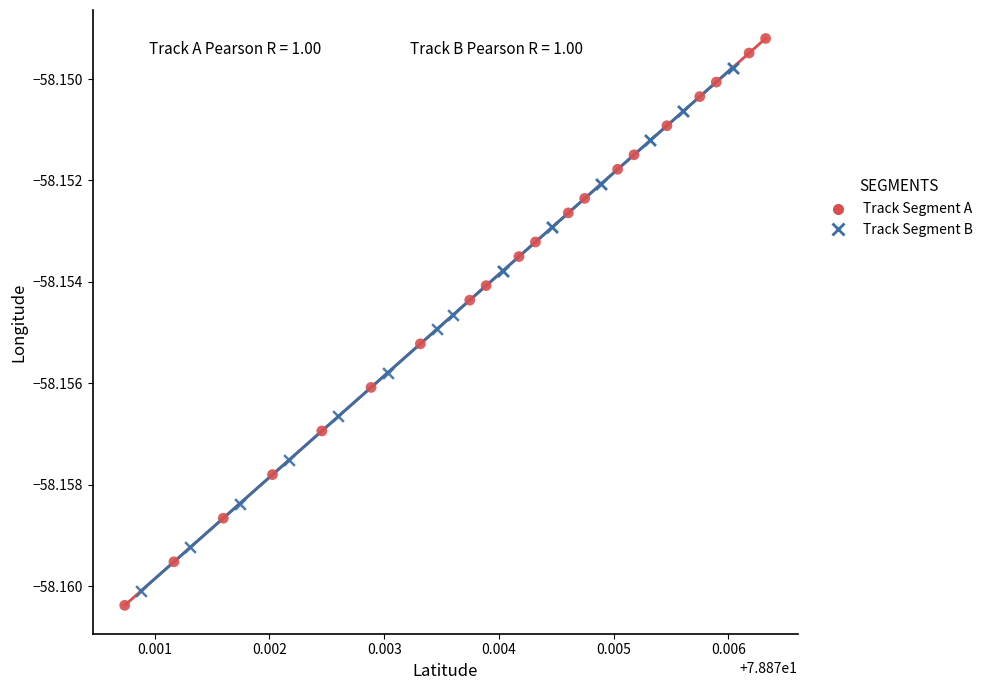

Which series has the largest Y range (max minus min)?

Track Segment A